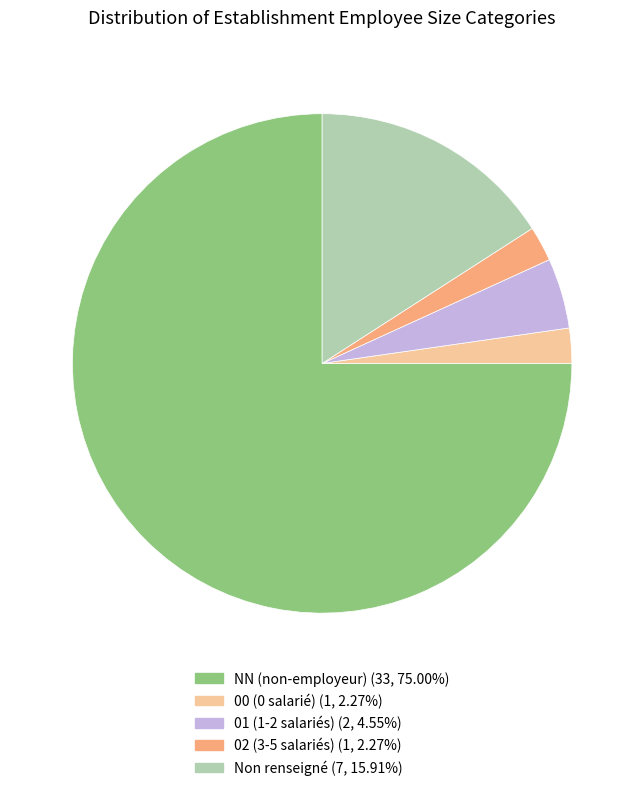

Is there a majority slice in this chart?

Yes